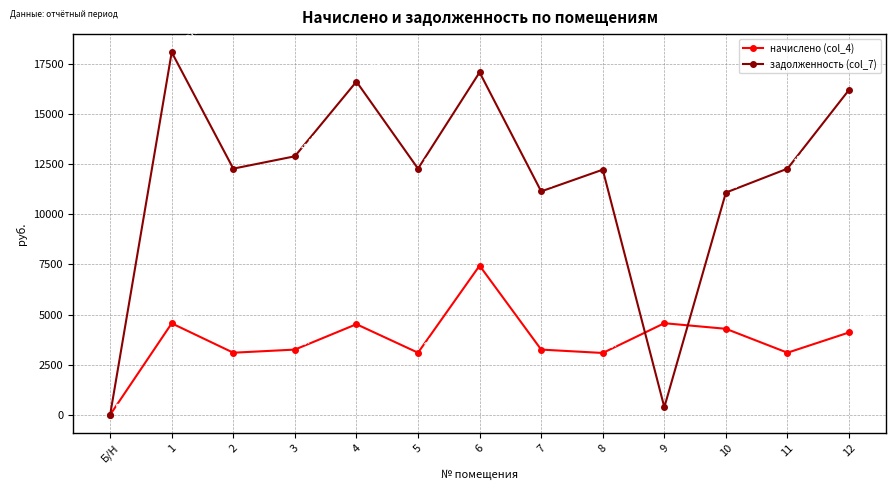

At which label does задолженность (col_7) reach its peak?

1